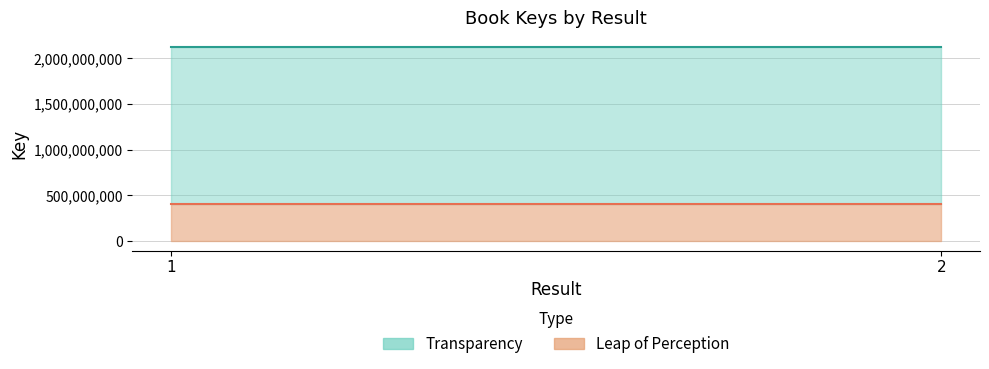

Reading left to right, what are all the values shown in this chart?

Transparency: 1=2120241751	2=2120241751
Leap of Perception: 1=405350707	2=405350707